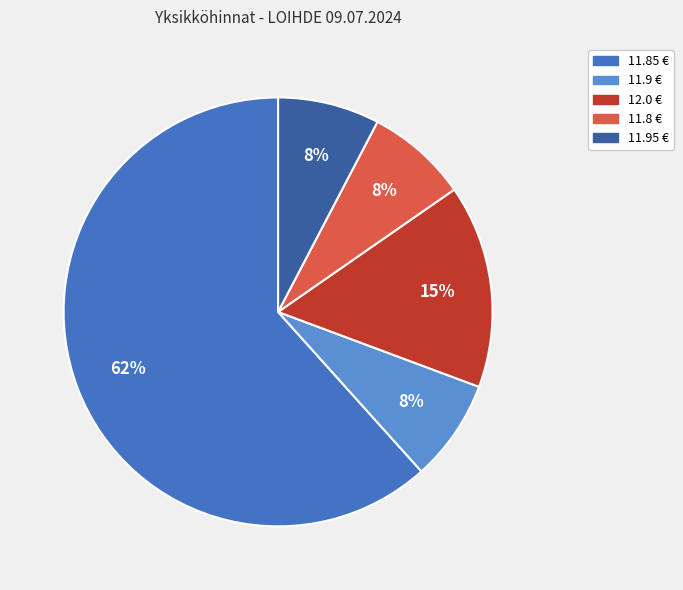

How many slices are in this pie chart?

5